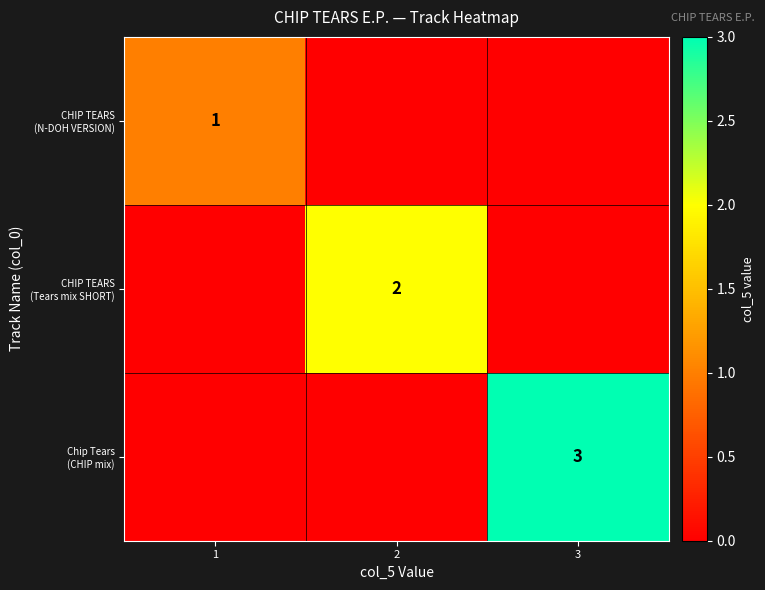

List the series in order of their peak value, highest first.

Chip Tears (CHIP mix), CHIP TEARS (Tears mix SHORT), CHIP TEARS (N-DOH VERSION)